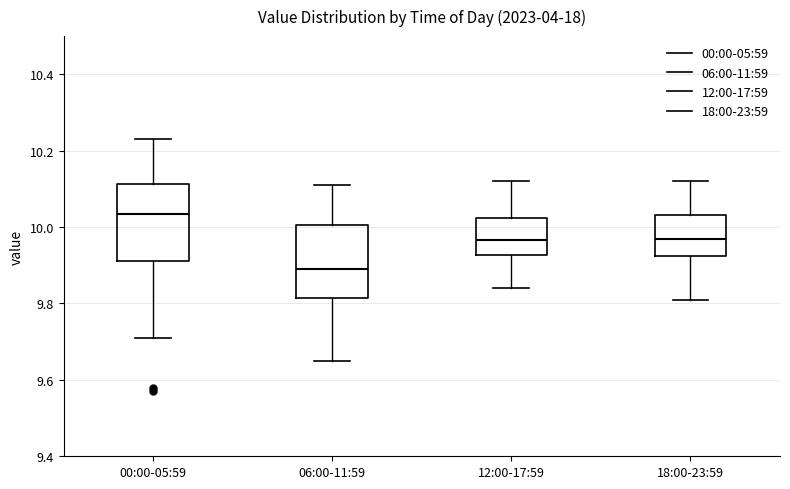

Reading left to right, read every box against the y-axis: the position of its median line, the range the box covers, and the ends of its whiskers. The values are not printed on the chart, so give them approximately, as read against the axis.

00:00-05:59: median 10.04, box 9.92 to 10.12, whiskers 9.72 to 10.24
06:00-11:59: median 9.90, box 9.82 to 10.00, whiskers 9.66 to 10.12
12:00-17:59: median 9.96, box 9.92 to 10.02, whiskers 9.84 to 10.12
18:00-23:59: median 9.98, box 9.92 to 10.04, whiskers 9.82 to 10.12